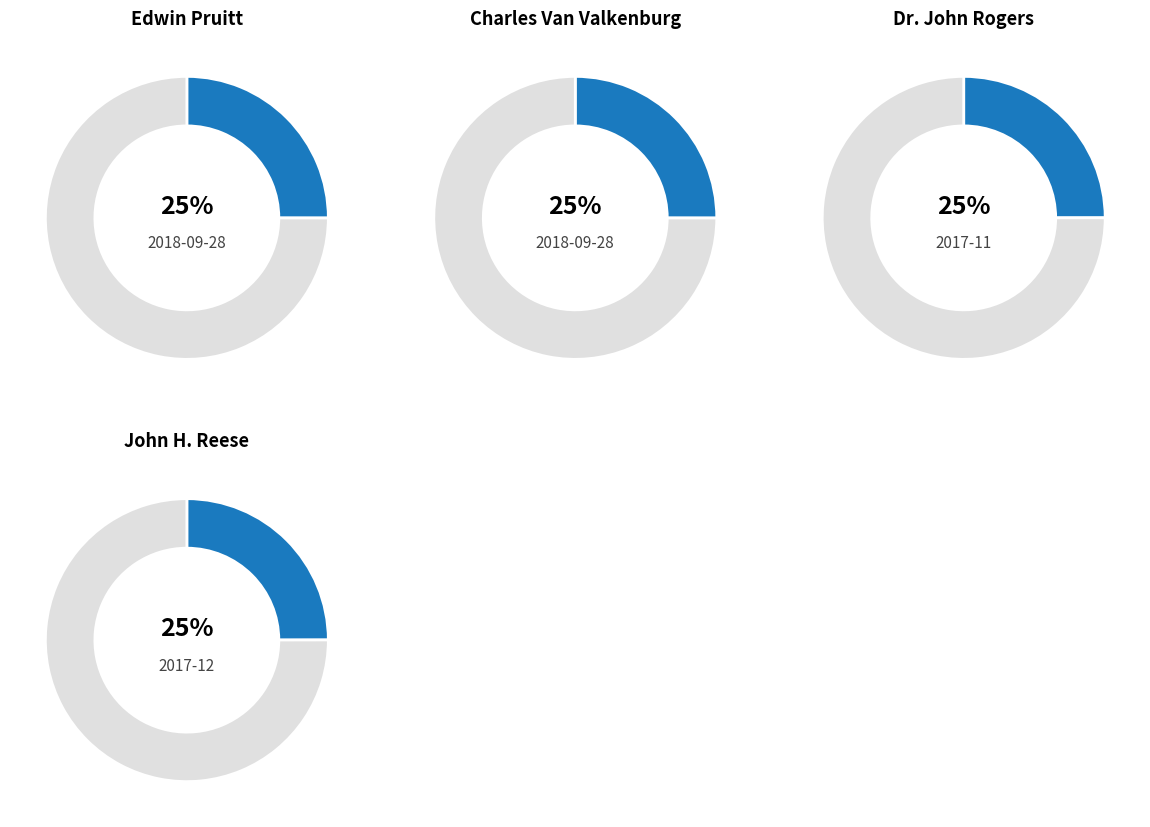

Between Charles Van Valkenburg and John H. Reese, which is larger?

Charles Van Valkenburg